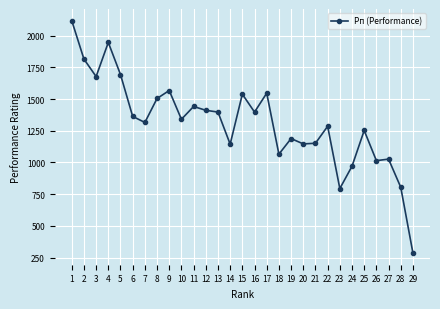

What is the average value?

1317